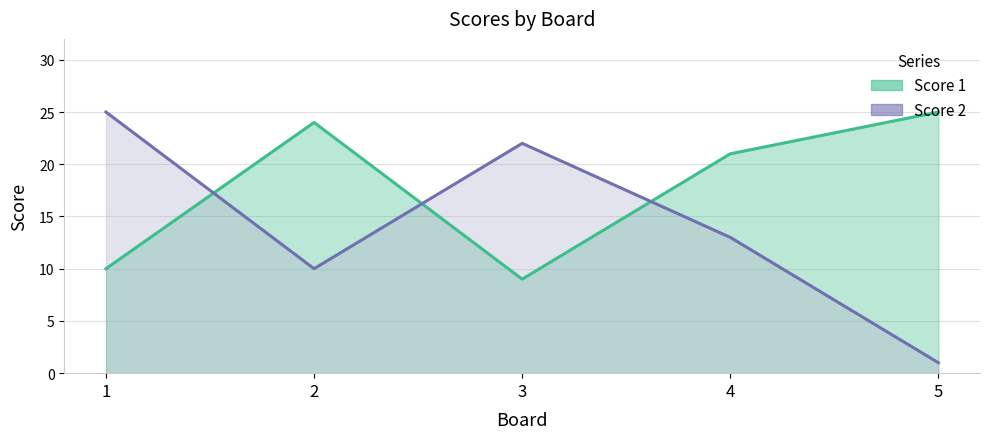

Rank the series at 5 from highest to lowest value.

Score 1, Score 2